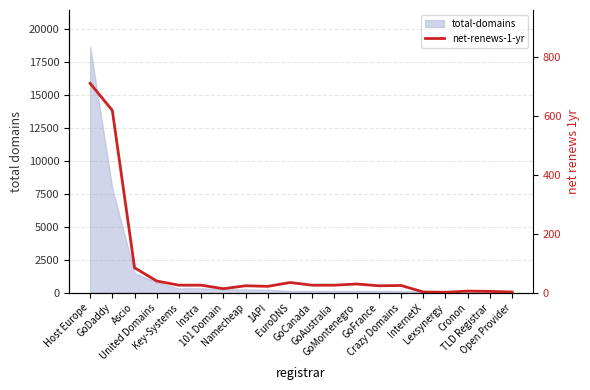

Which category has the lowest value across all series?

Lexsynergy